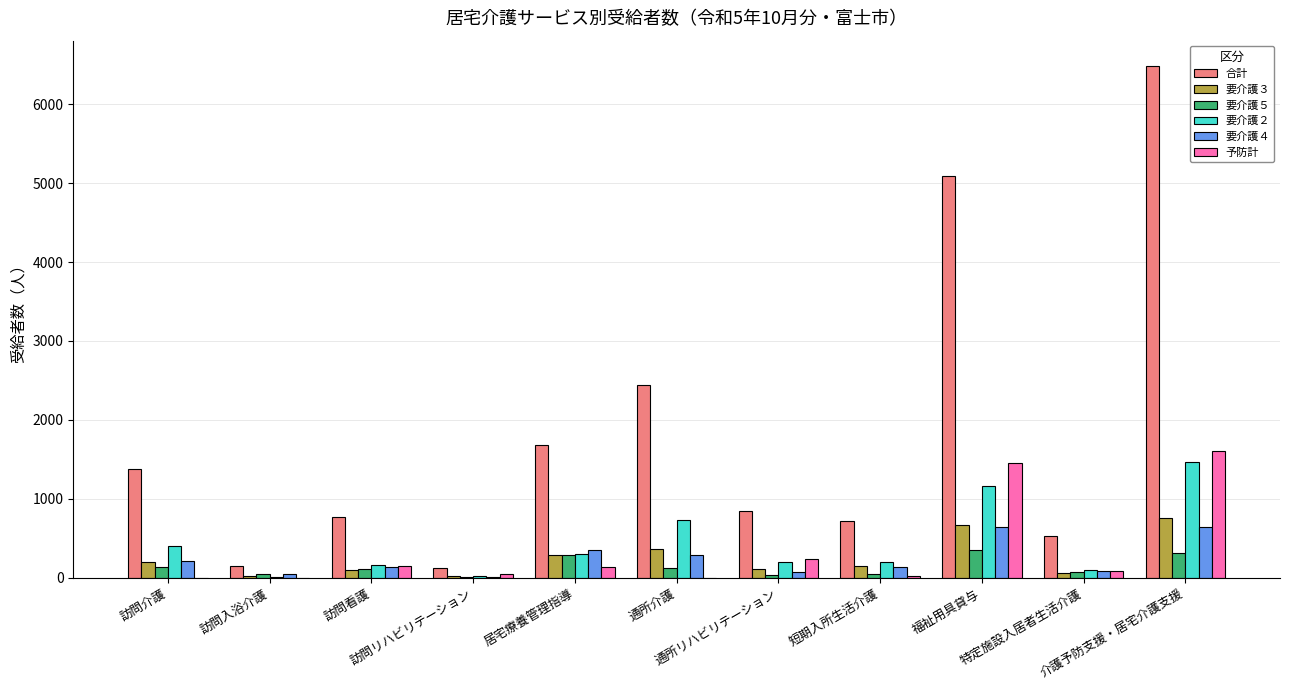

Is it true that 要介護５ equals 356 at 福祉用具貸与?

True